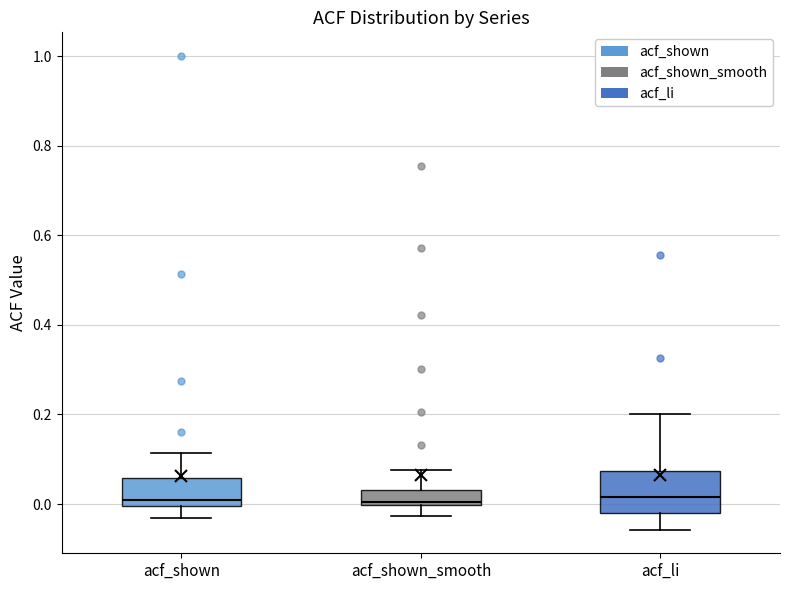

Reading left to right, transcribe this box plot: for each box, give where its median line is, the range the box spans, and where its two whiskers end, as read against the y-axis. The values are not printed on the chart, so give them approximately, as read against the axis.

acf_shown: median 0.00 (just above the box's lower edge), box 0.00 to 0.06, whiskers -0.04 to 0.12
acf_shown_smooth: median 0.00, box 0.00 to 0.04, whiskers -0.02 to 0.08
acf_li: median 0.02, box -0.02 to 0.08, whiskers -0.06 to 0.20